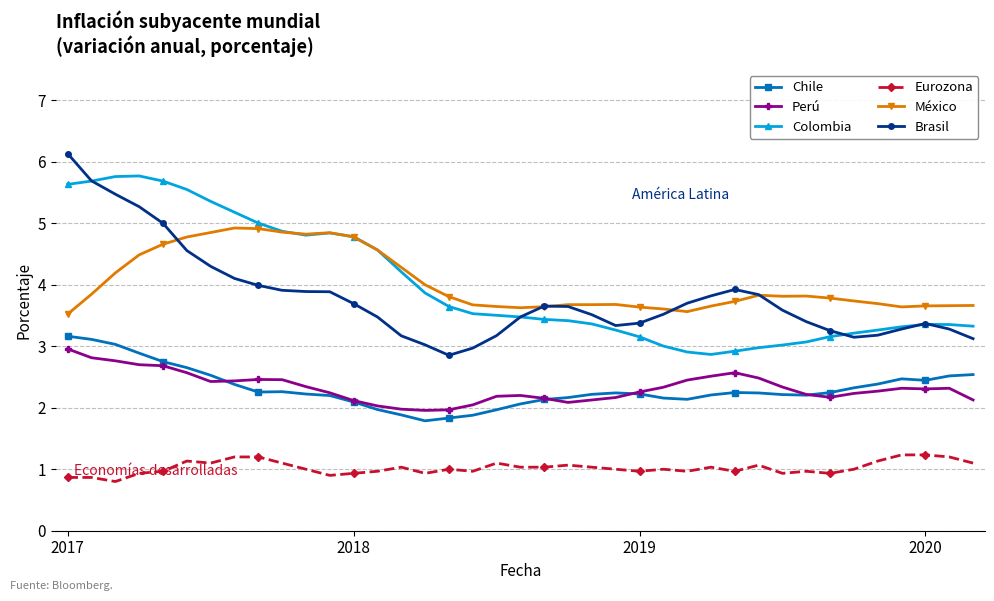

True or false: Eurozona and Colombia intersect in this chart.

False